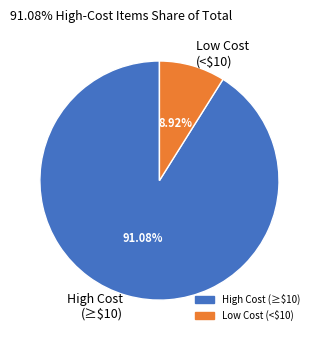

Is there any slice that represents more than half of the pie?

Yes